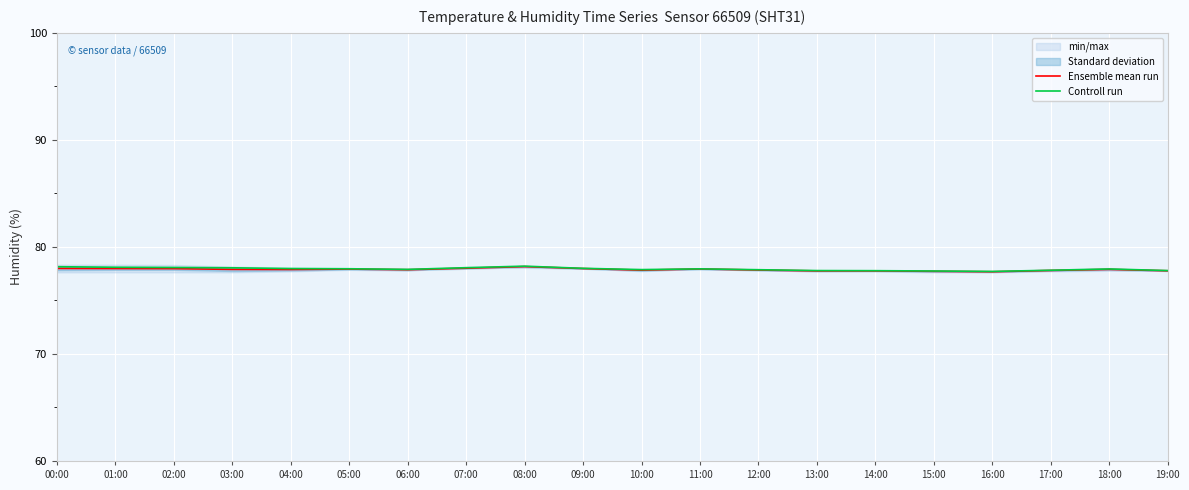

What is the sum of the Controll run values at 09:00 and 02:00?

156.1